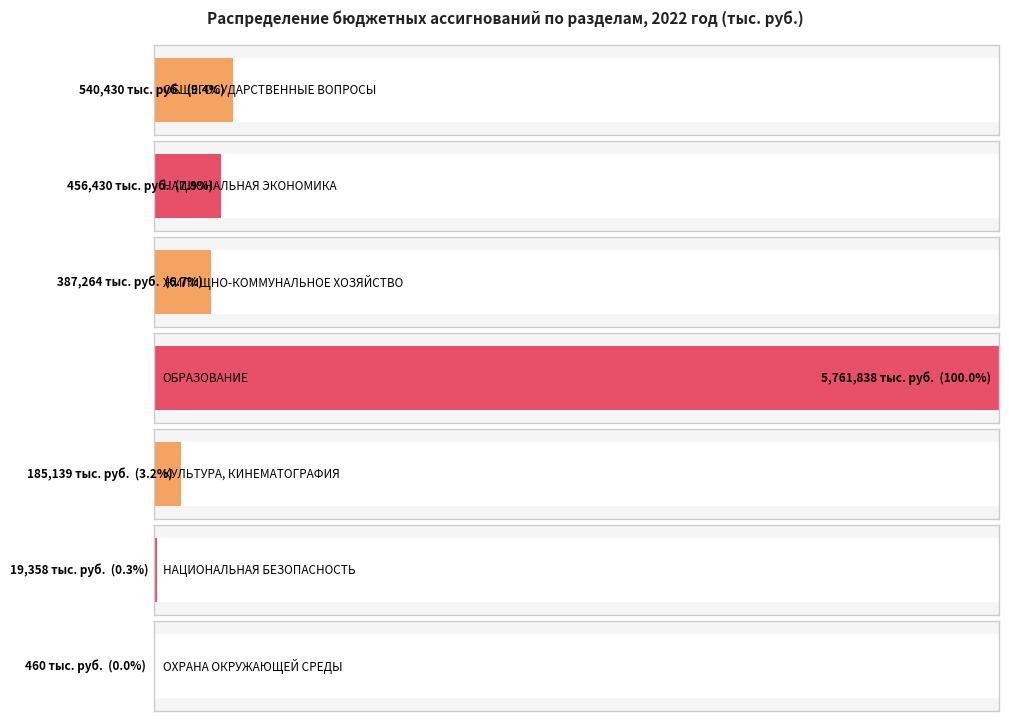

Which has a higher value, КУЛЬТУРА, КИНЕМАТОГРАФИЯ or НАЦИОНАЛЬНАЯ ЭКОНОМИКА?

НАЦИОНАЛЬНАЯ ЭКОНОМИКА